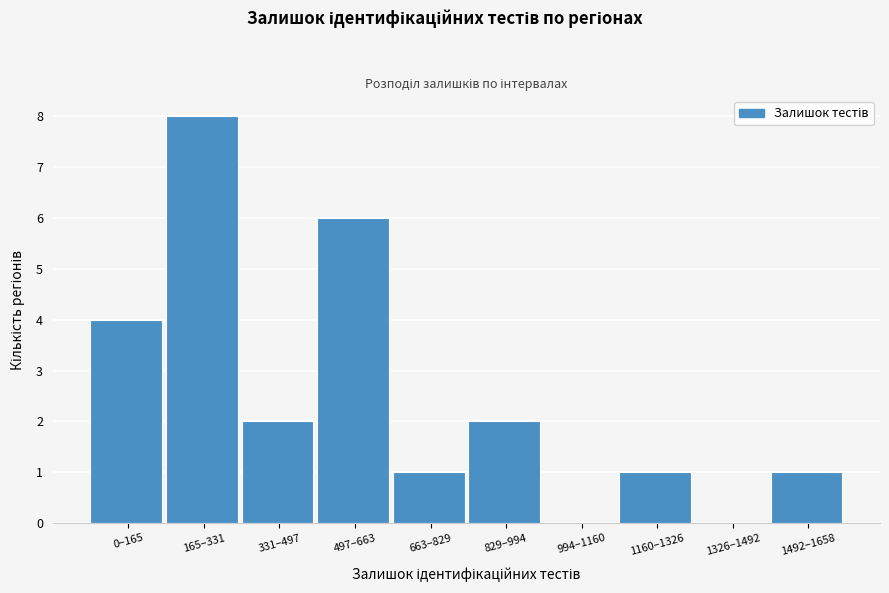

Reading left to right, transcribe all the data shown in this chart.

0–165=4	165–331=8	331–497=2	497–663=6	663–829=1	829–994=2	994–1160=0	1160–1326=1	1326–1492=0	1492–1658=1